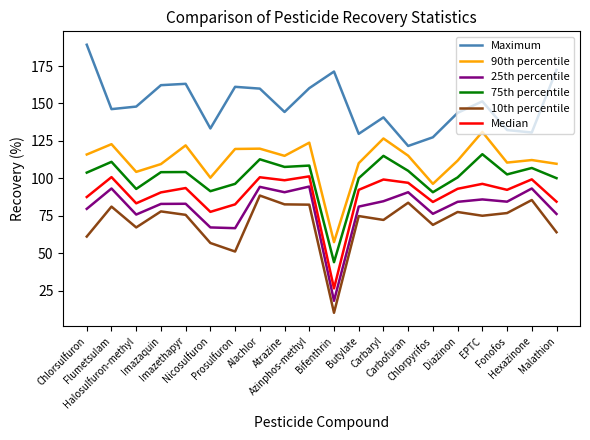

Which series has the largest total across all categories?

Maximum